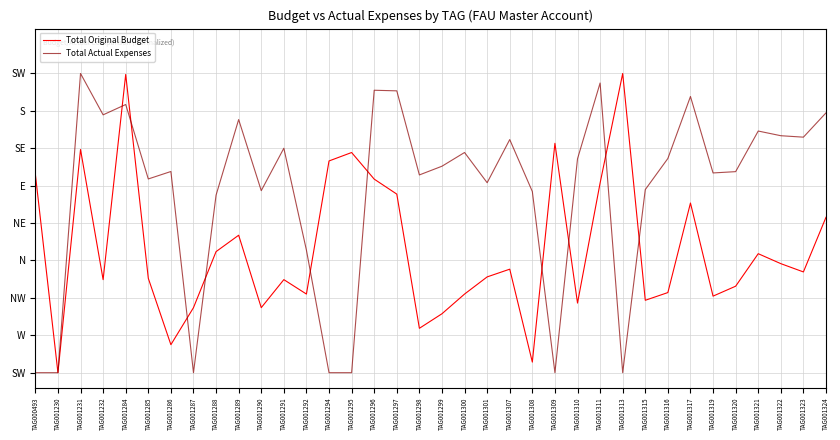

What is the difference between the second highest and minimum values in the Total Original Budget series?

1.0